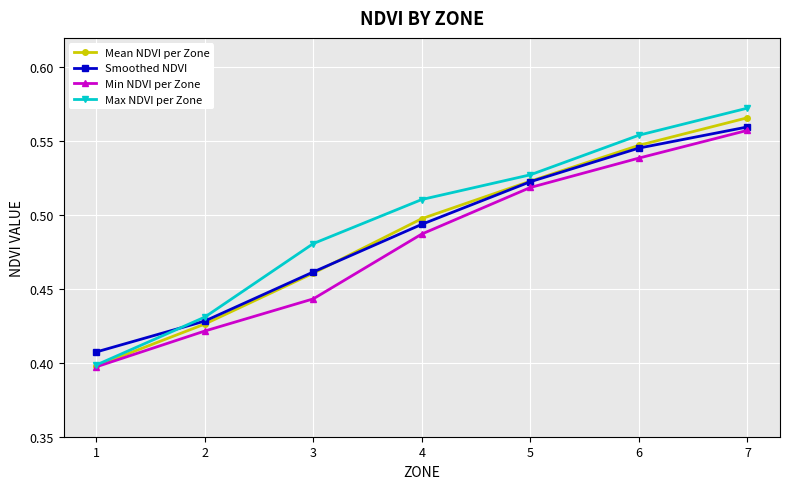

What are all the series names shown in the legend?

Mean NDVI per Zone, Smoothed NDVI, Min NDVI per Zone, Max NDVI per Zone